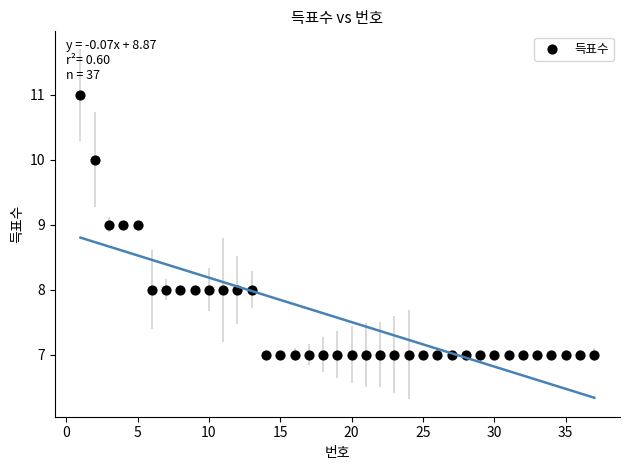

What is the range of Y values (max minus min)?

4